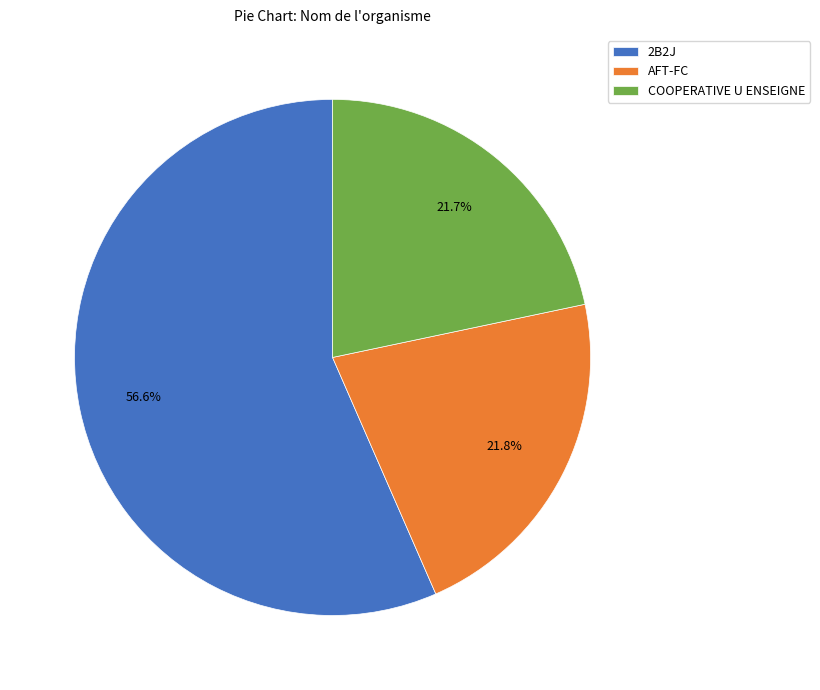

What is the majority slice?

2B2J